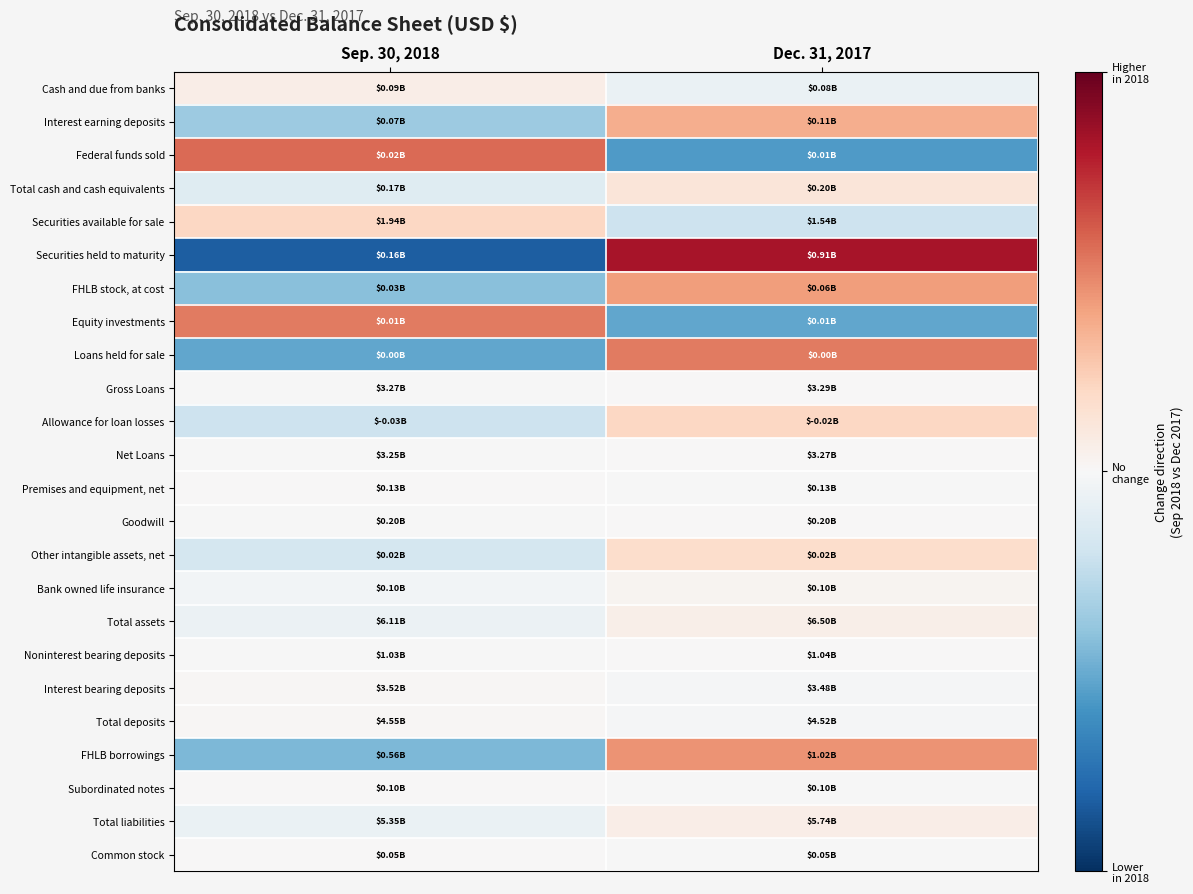

At which category is the sum across all series the highest?

Dec. 31, 2017